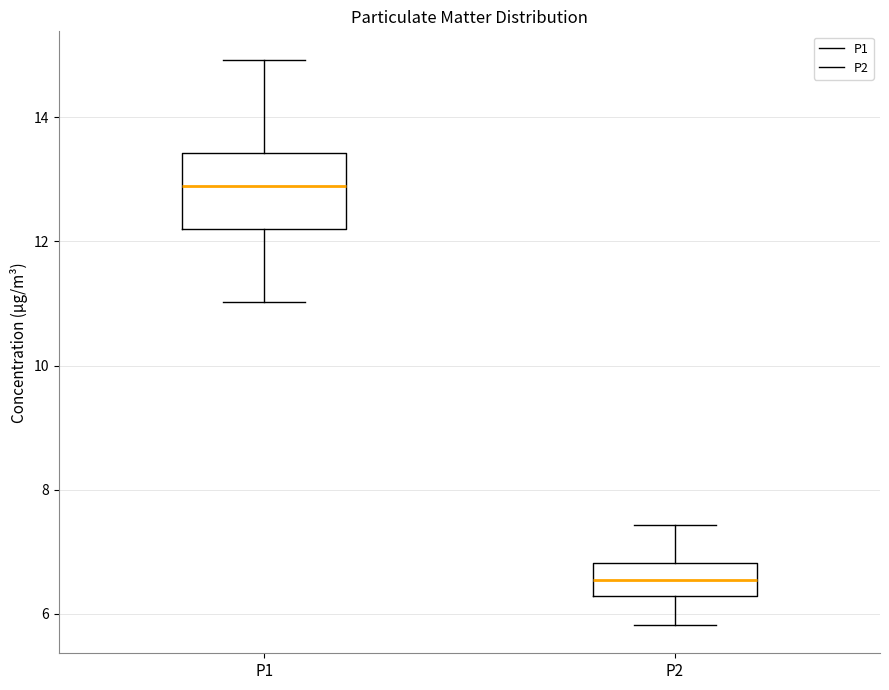

Reading left to right, transcribe this box plot: for each box, give where its median line is, the range the box spans, and where its two whiskers end, as read against the y-axis. The values are not printed on the chart, so give them approximately, as read against the axis.

P1: median 13.0, box 12.2 to 13.4, whiskers 11.0 to 15.0
P2: median 6.6, box 6.2 to 6.8, whiskers 5.8 to 7.4